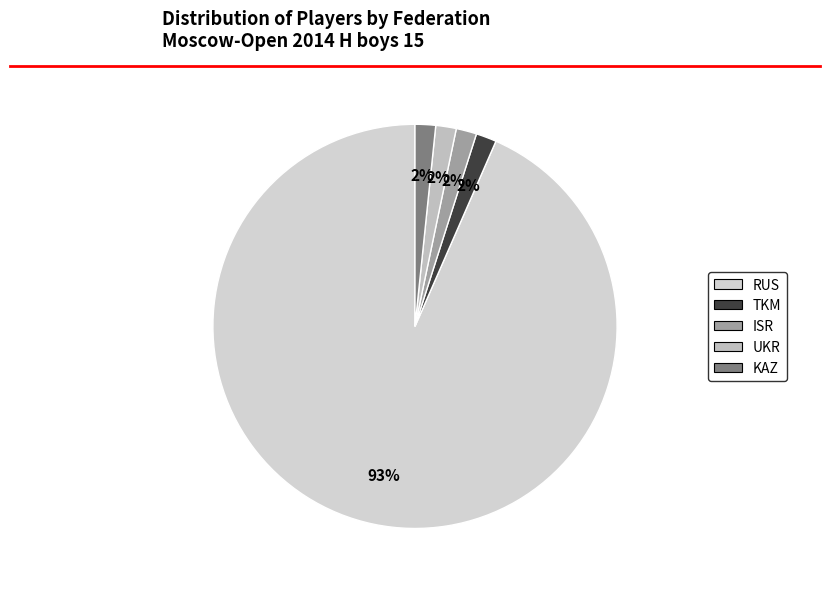

How many segments does this pie chart have?

5